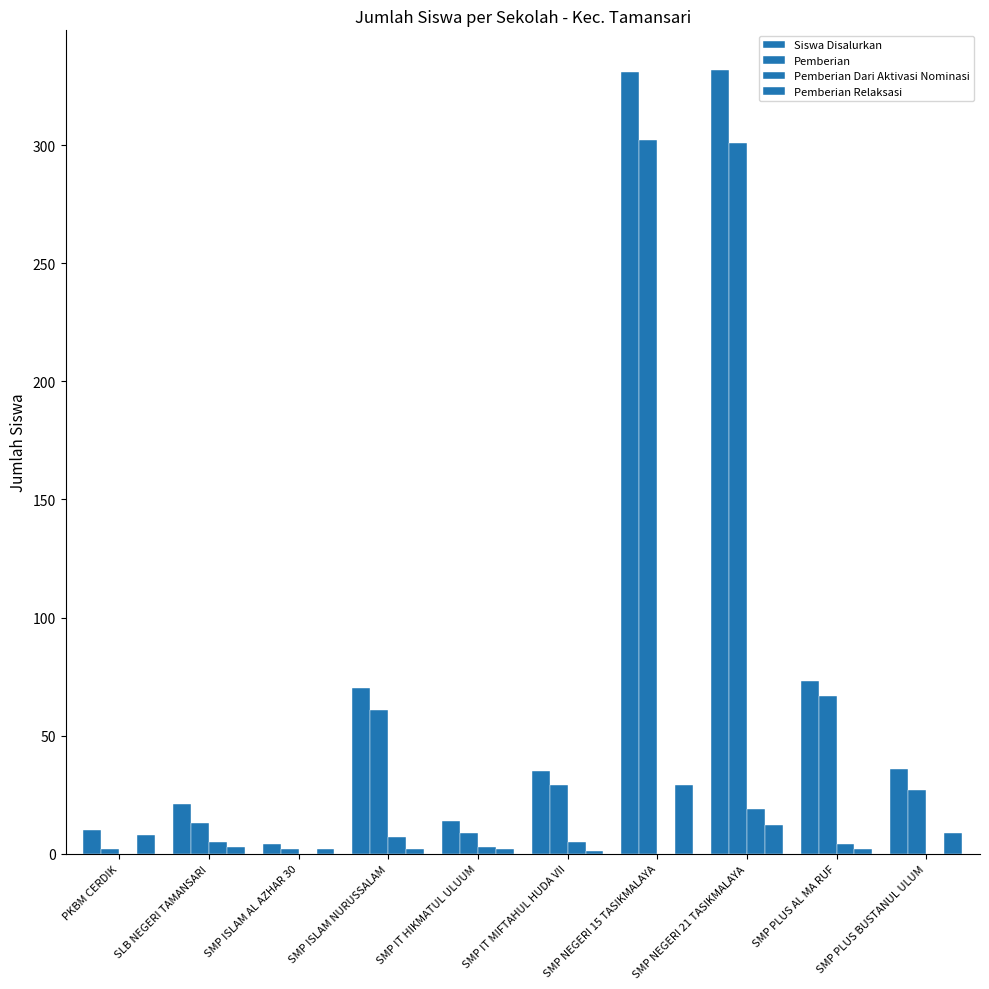

What position from the left is SLB NEGERI TAMANSARI?

2